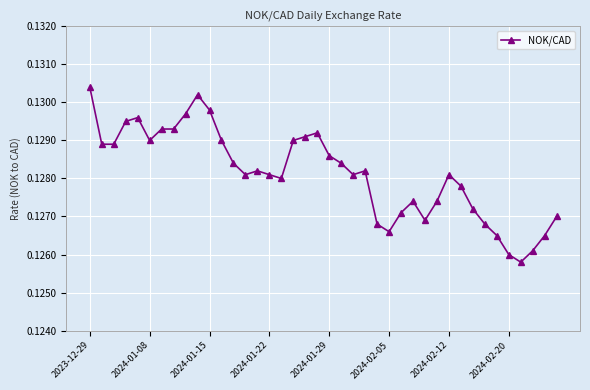

True or false: the data has more than 2 interior local peaks.

True